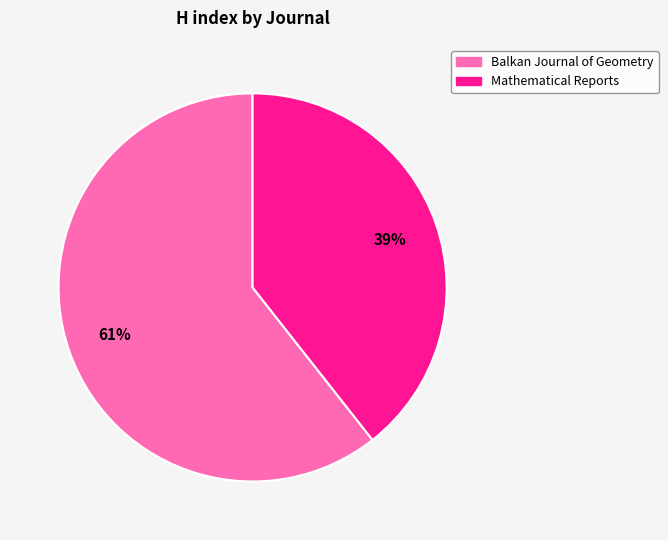

Count the number of slices in the pie.

2